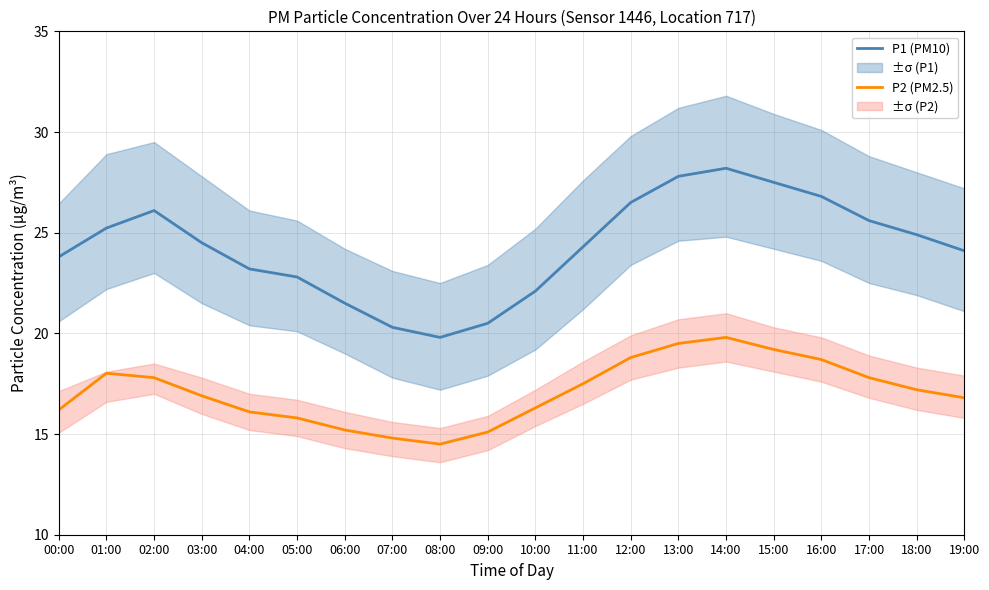

Is the value of P1 (PM10) at 05:00 greater than the value of P2 (PM2.5) at 07:00?

Yes